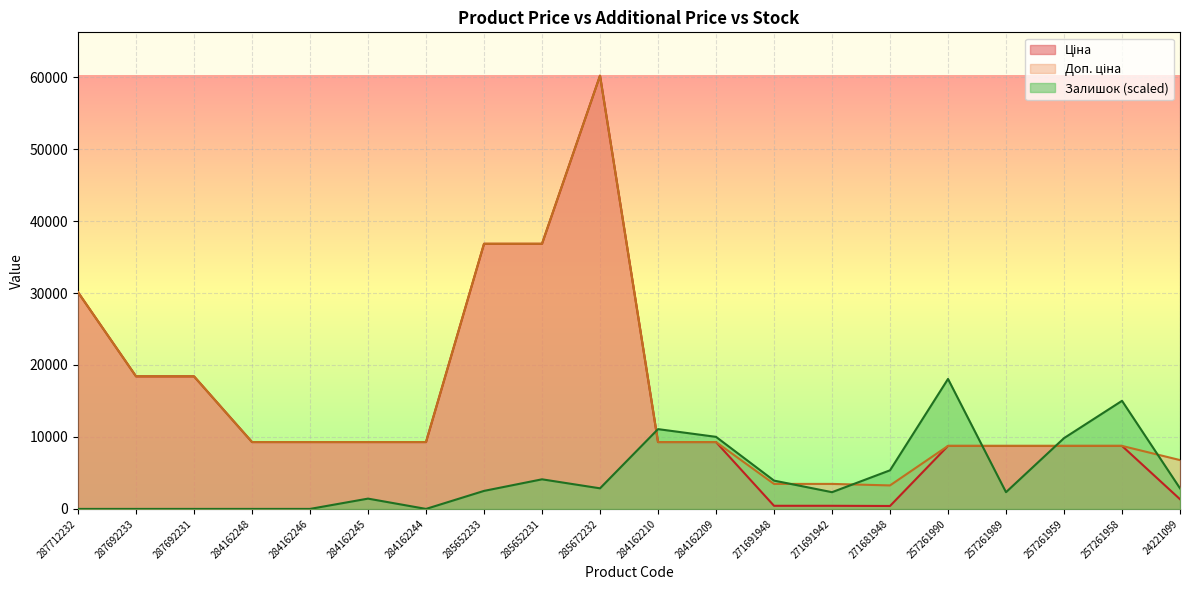

What is the sum of the Ціна values at 284162209 and 271691942?

9724.7